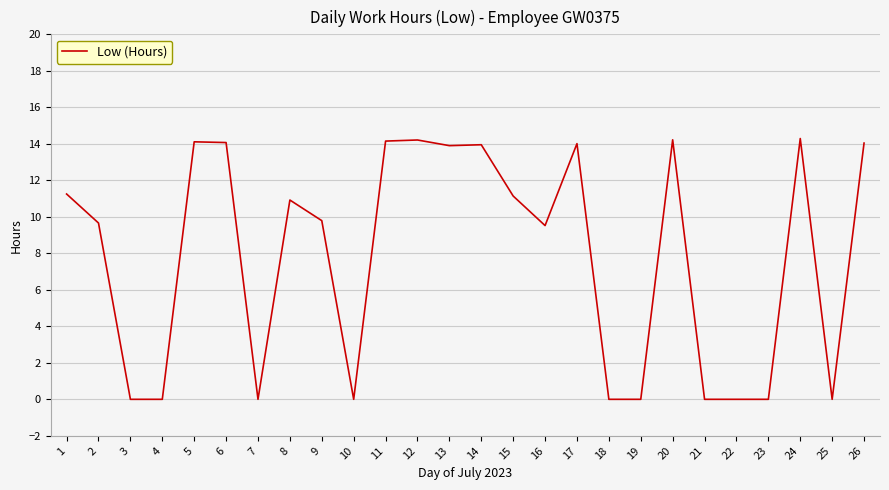

The chart shows a value of 0.0 at 21. True or false?

True